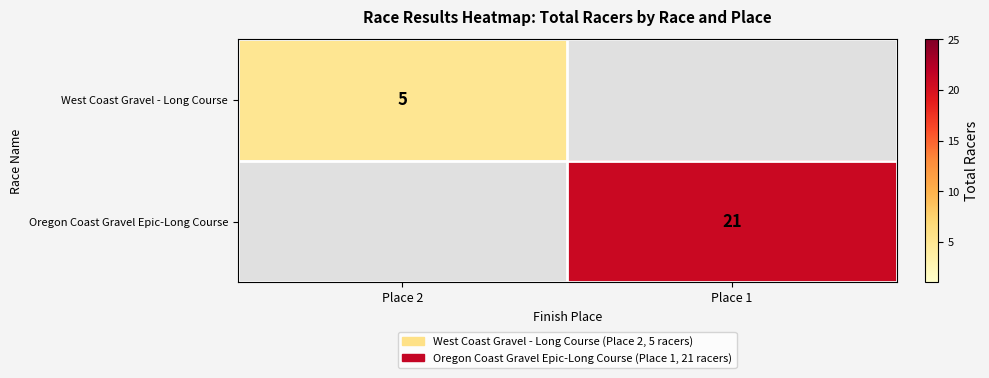

Which category has the highest value across all series?

Place 1